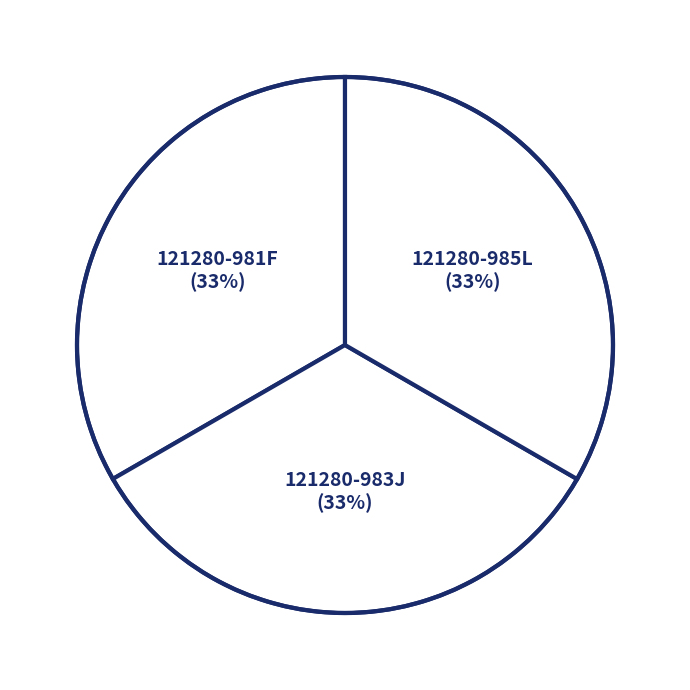

How many slices are in this pie chart?

3